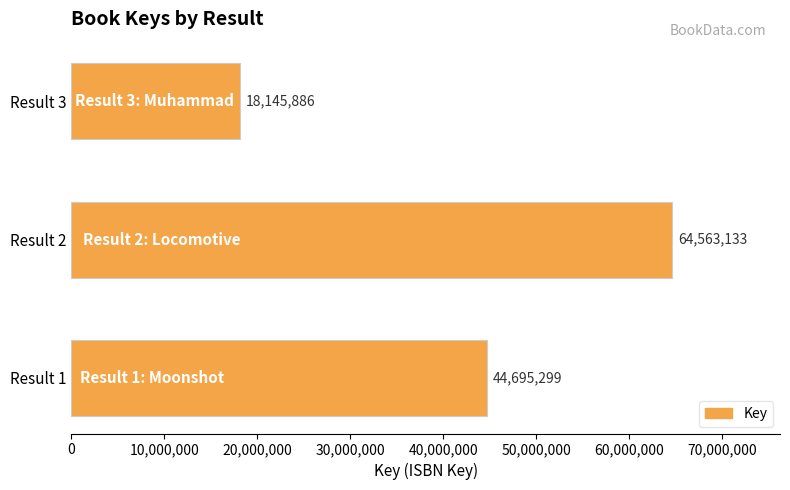

Count the values in the range 18145886 to 64563133.

3